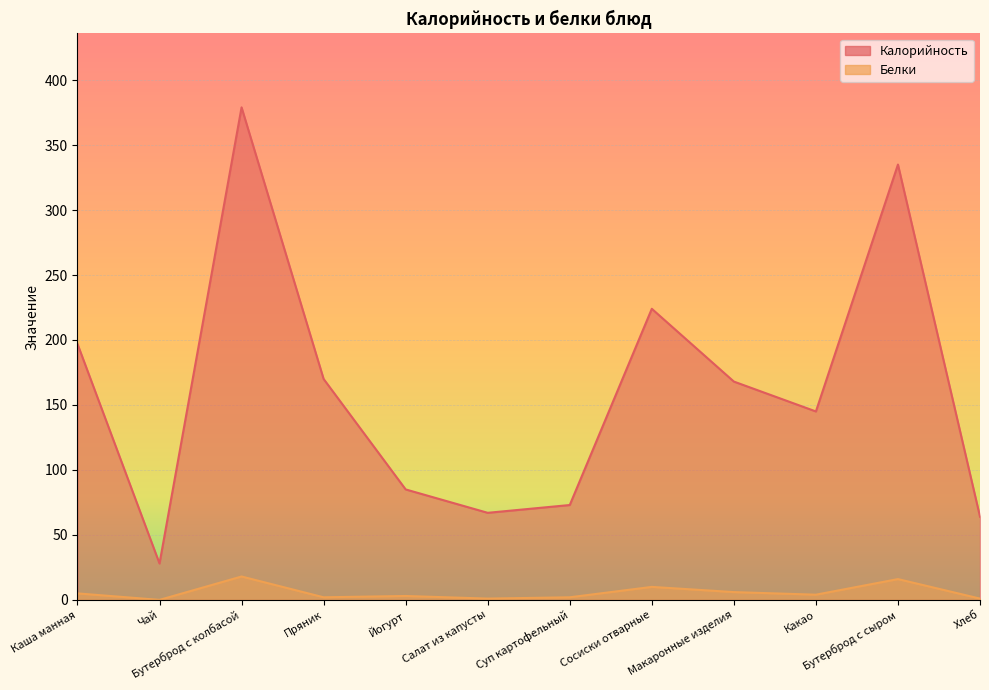

Rank the series by their maximum value, from lowest to highest.

Белки, Калорийность